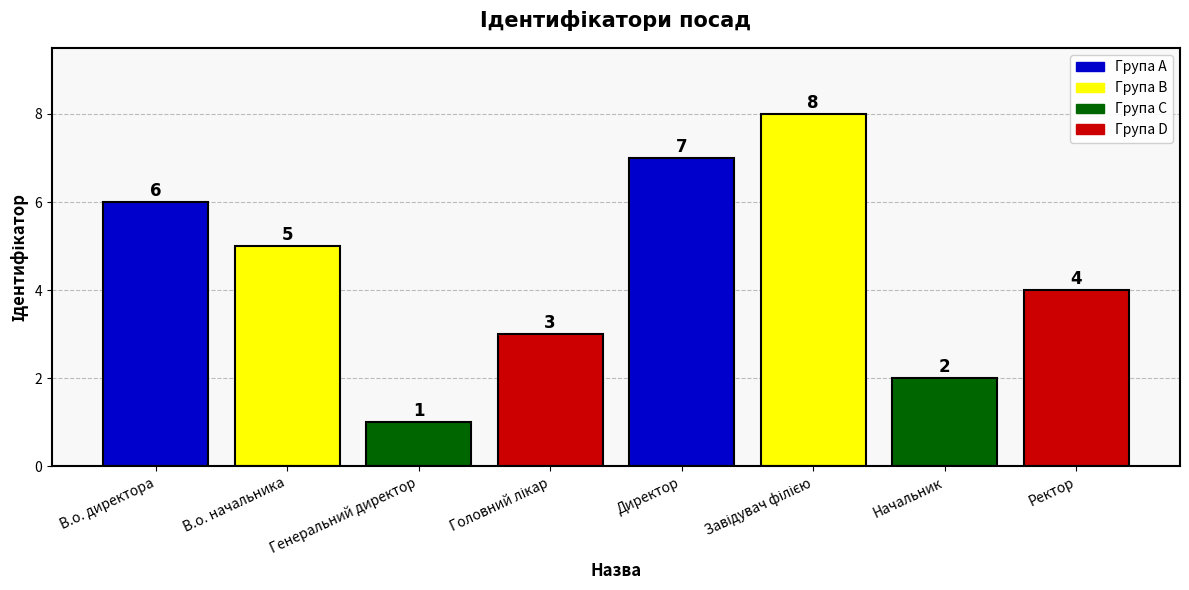

The value at Начальник is 2. True or false?

True